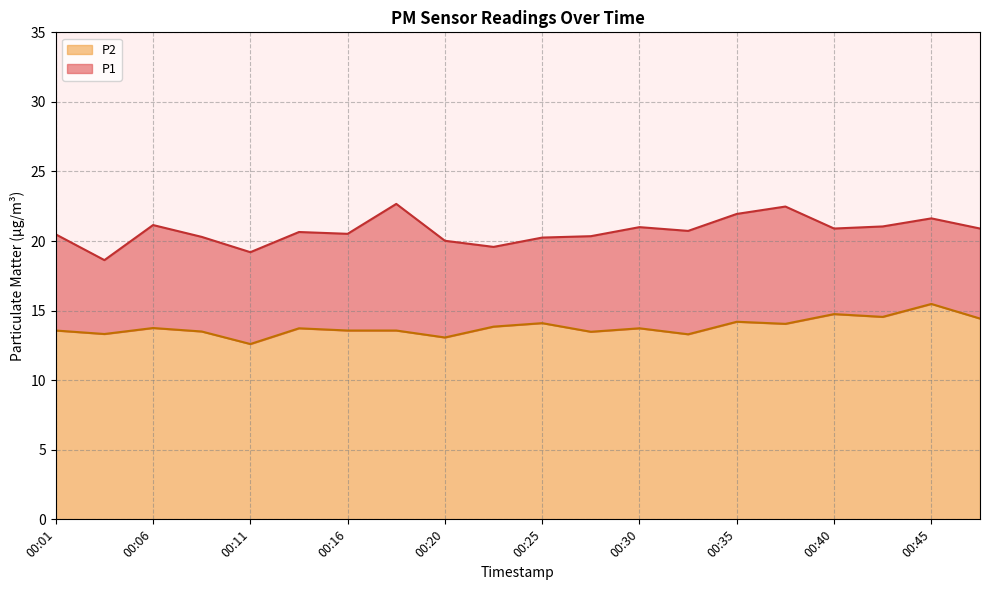

What is the sum of all P2 values?

276.6